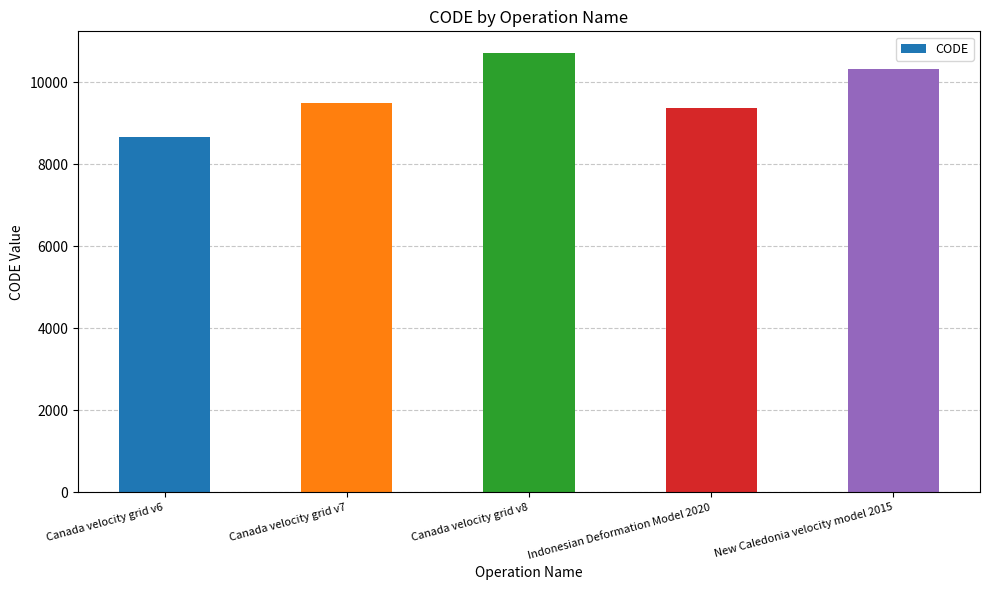

List the labels in order of value, largest first.

Canada velocity grid v8, New Caledonia velocity model 2015, Canada velocity grid v7, Indonesian Deformation Model 2020, Canada velocity grid v6